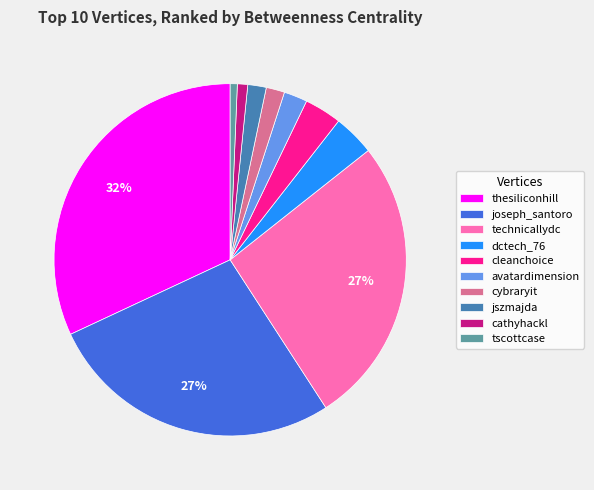

To the nearest percent, what is the combined percentage of cleanchoice and cathyhackl?

4%